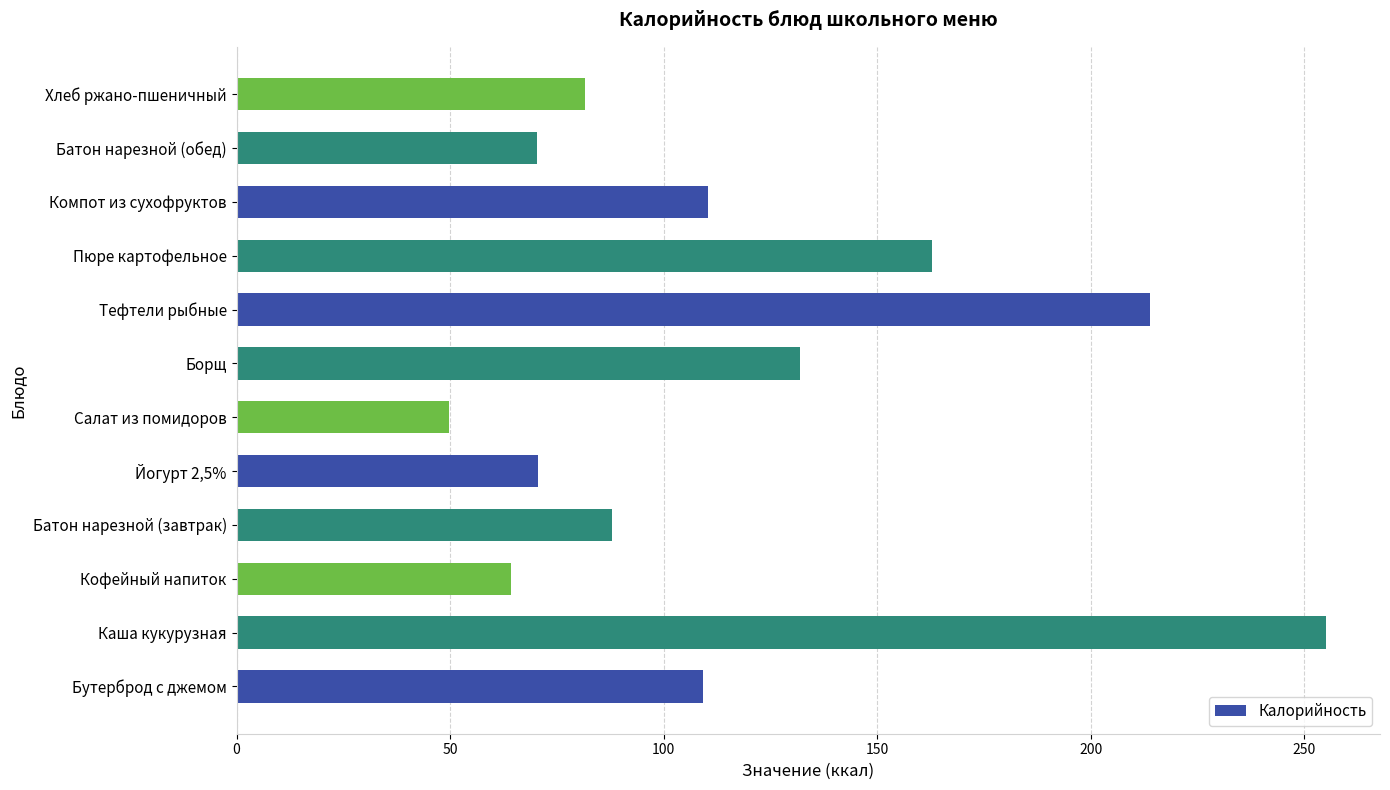

Does the chart contain stacked bars?

No